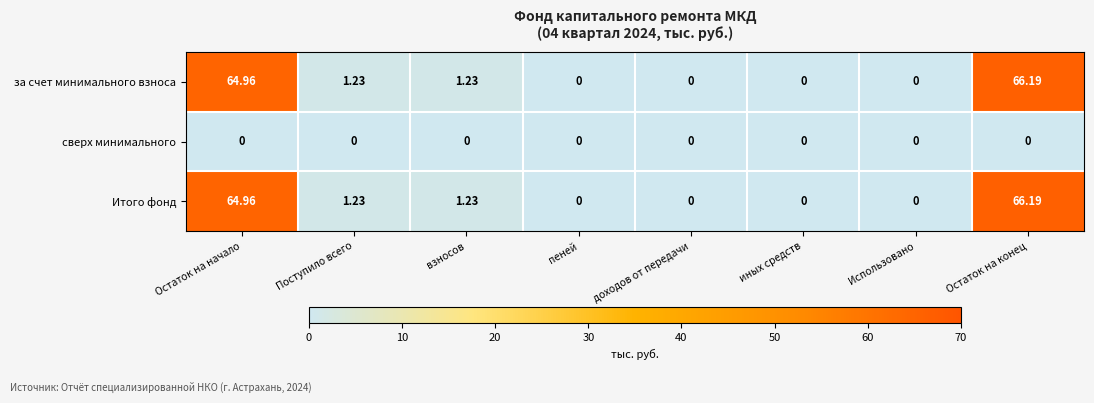

At which category does the chart reach its peak across all series?

Остаток на конец